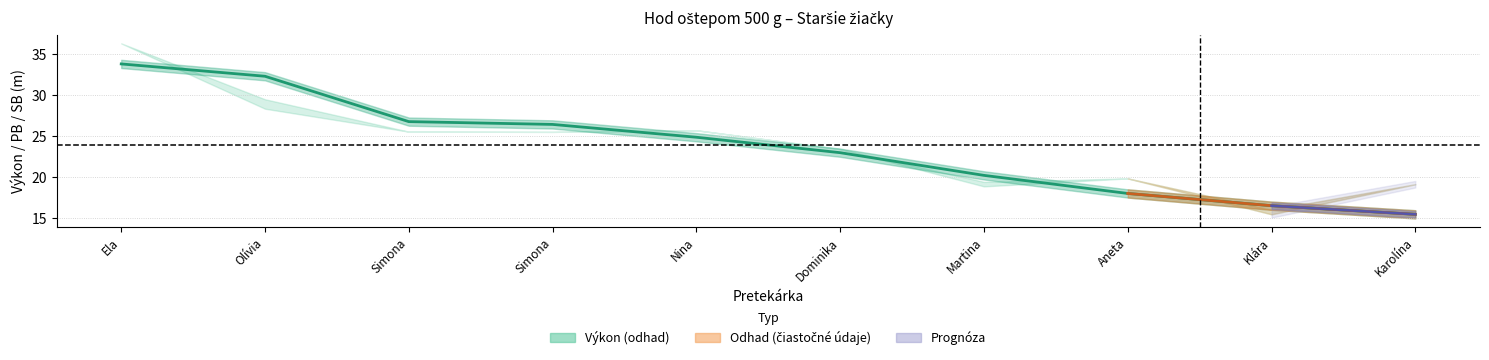

The chart shows a value of 15.5 at Karolína. True or false?

True